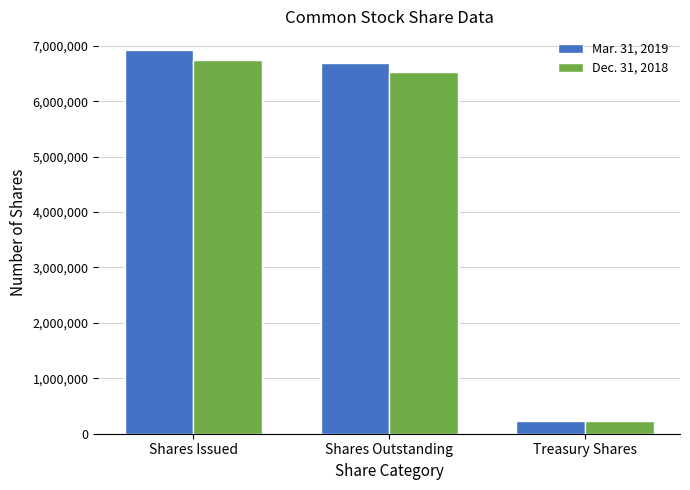

What is the label of the 3rd bar from the left?

Treasury Shares